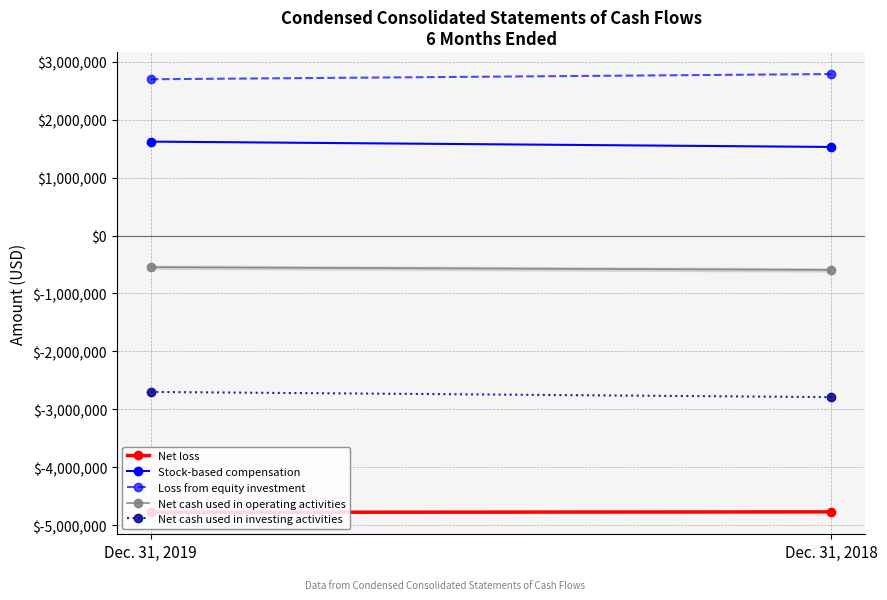

List the series in order of their peak value, lowest first.

Net loss, Net cash used in investing activities, Net cash used in operating activities, Stock-based compensation, Loss from equity investment